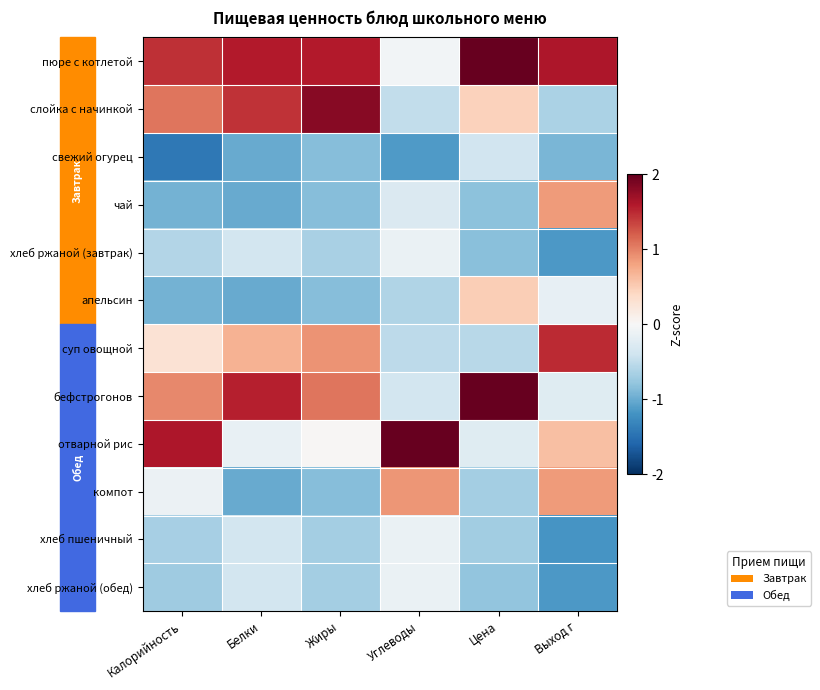

At Жиры, list the series in order from largest to smallest.

слойка с начинкой, пюре с котлетой, бефстрогонов, суп овощной, отварной рис, хлеб ржаной (завтрак), хлеб пшеничный, хлеб ржаной (обед), свежий огурец, чай, апельсин, компот